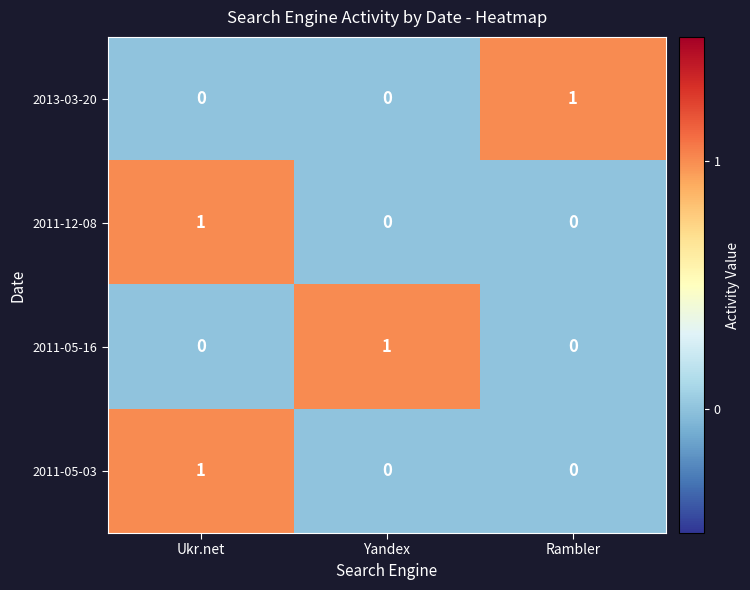

The value of 2011-05-03 at Ukr.net is 2. True or false?

False